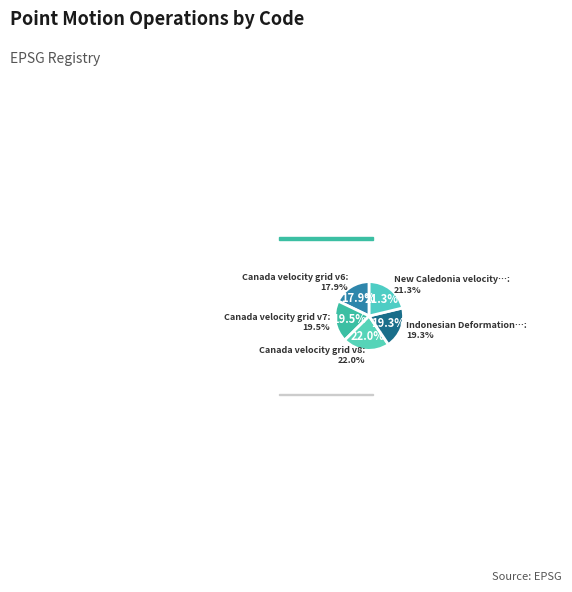

To the nearest percent, what portion does Canada velocity grid v7 represent?

20%